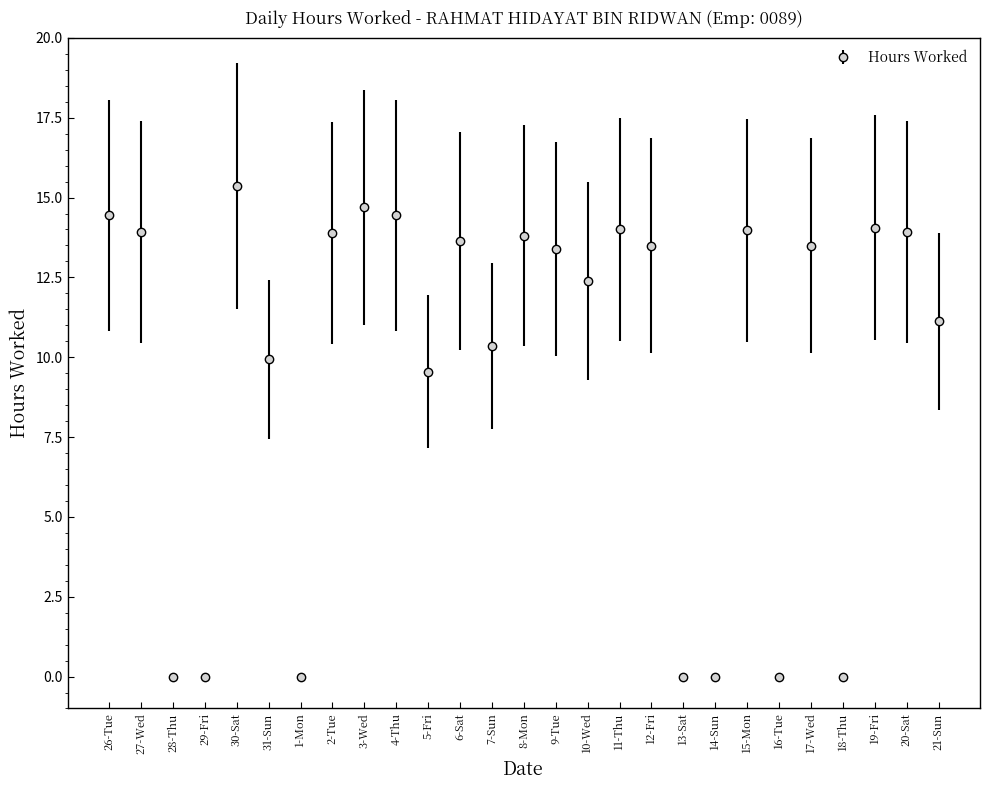

At which label is the value closest to 7?

5-Fri